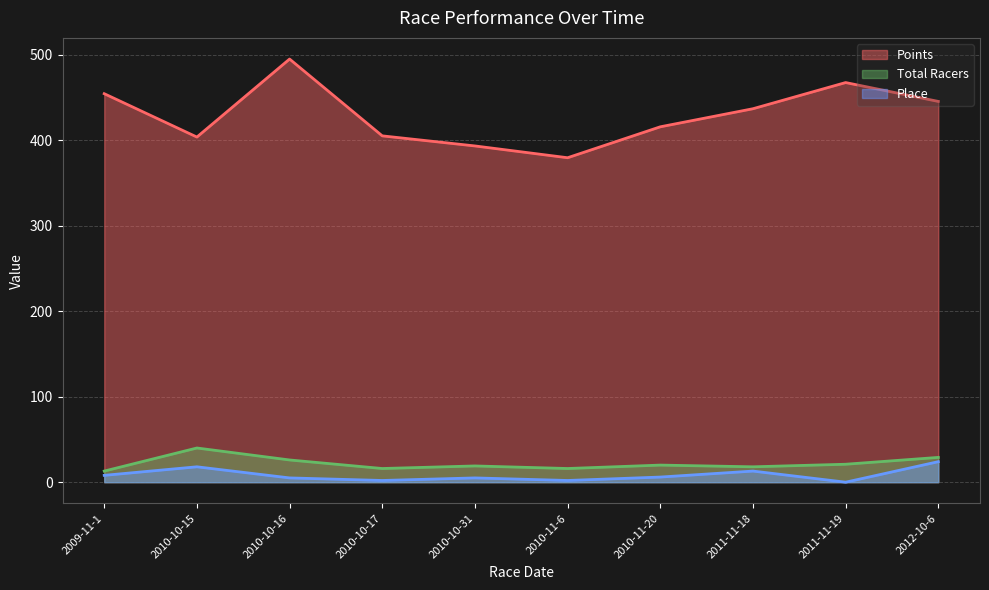

In Place, how many points are higher than both neighbors (excluding endpoints)?

3